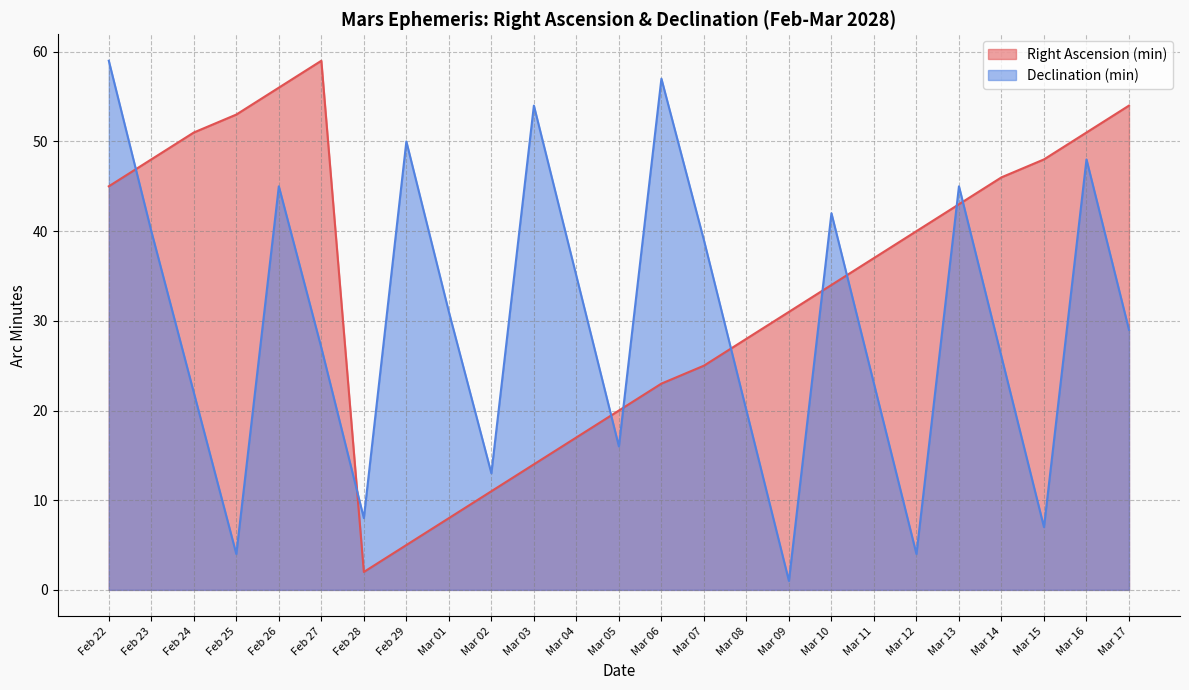

Reading left to right, extract all data points from this chart.

Right Ascension (min): 45	48	51	53	56	59	2	5	8	11	14	17	20	23	25	28	31	34	37	40	43	46	48	51	54
Declination (min): 59	40	22	4	45	27	8	50	31	13	54	35	16	57	39	20	1	42	23	4	45	26	7	48	29